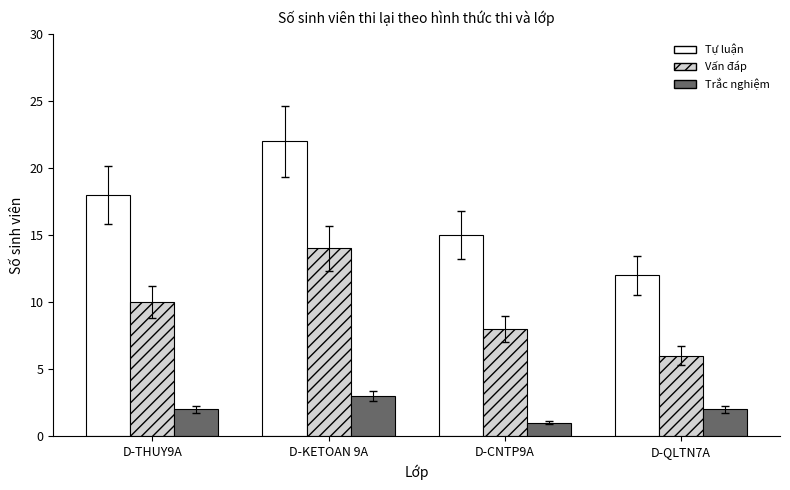

Which series has the largest total across all categories?

Tự luận